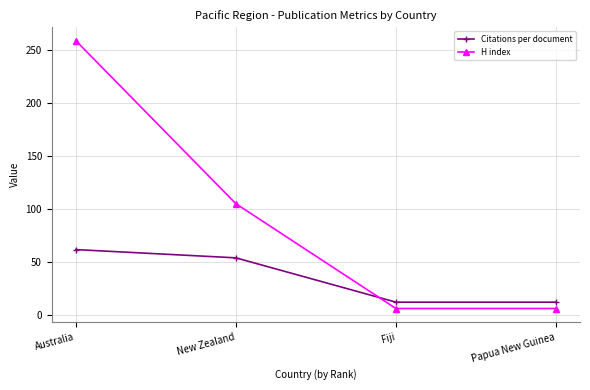

What is the minimum value for H index?

6.0